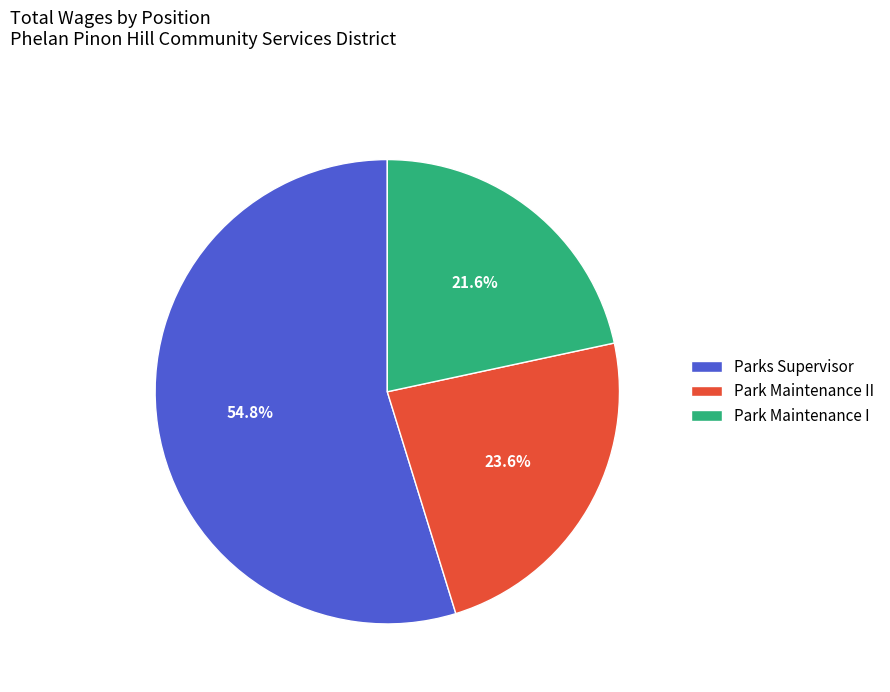

Is Park Maintenance II the majority of the pie?

No